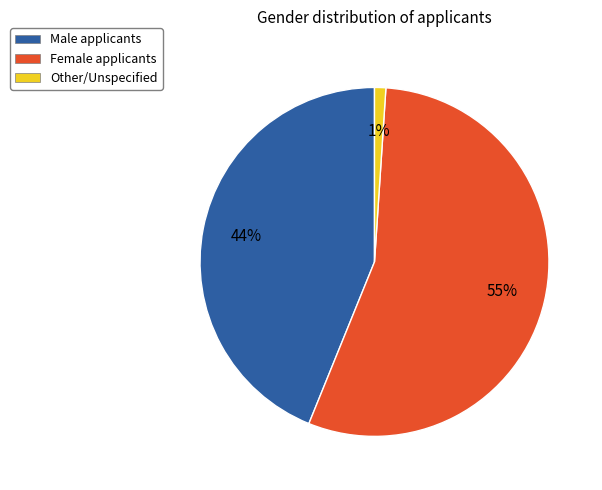

How many segments does this pie chart have?

3